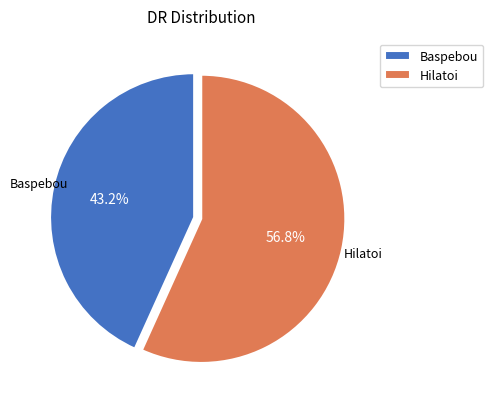

Combined, what portion of the pie is Baspebou and Hilatoi?

100.0%